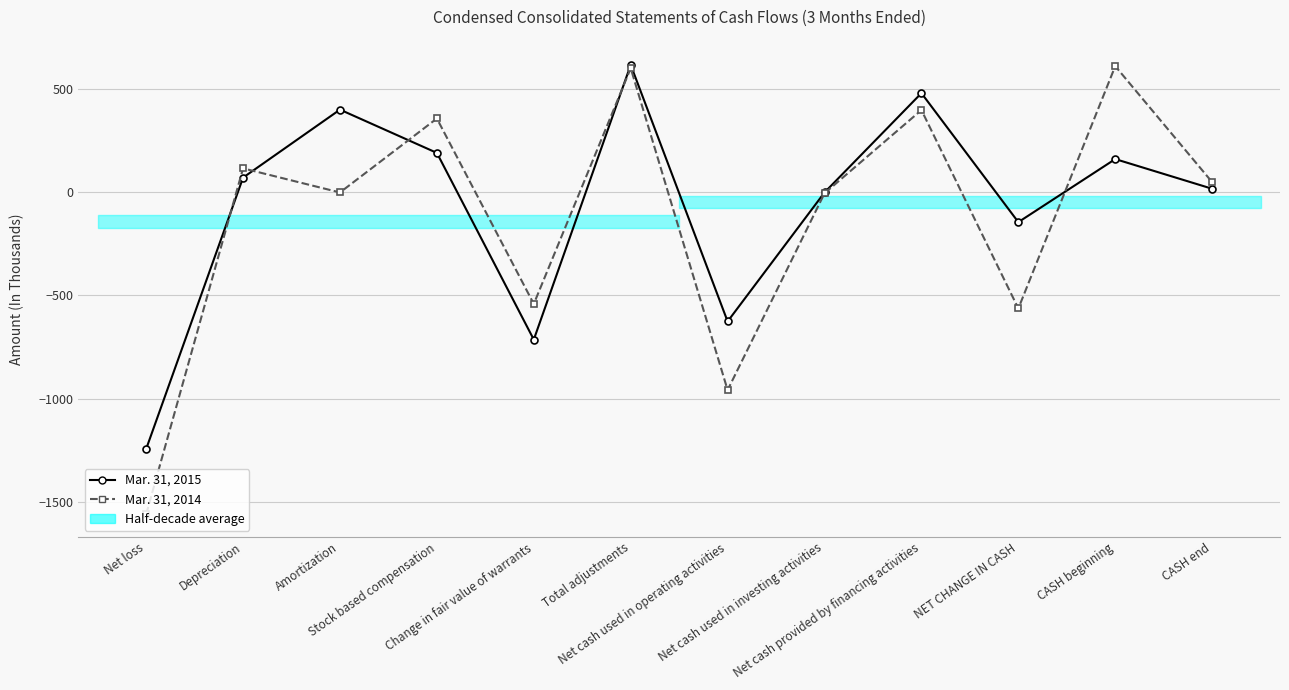

True or false: Mar. 31, 2015 has a value of 72 at CASH beginning.

False